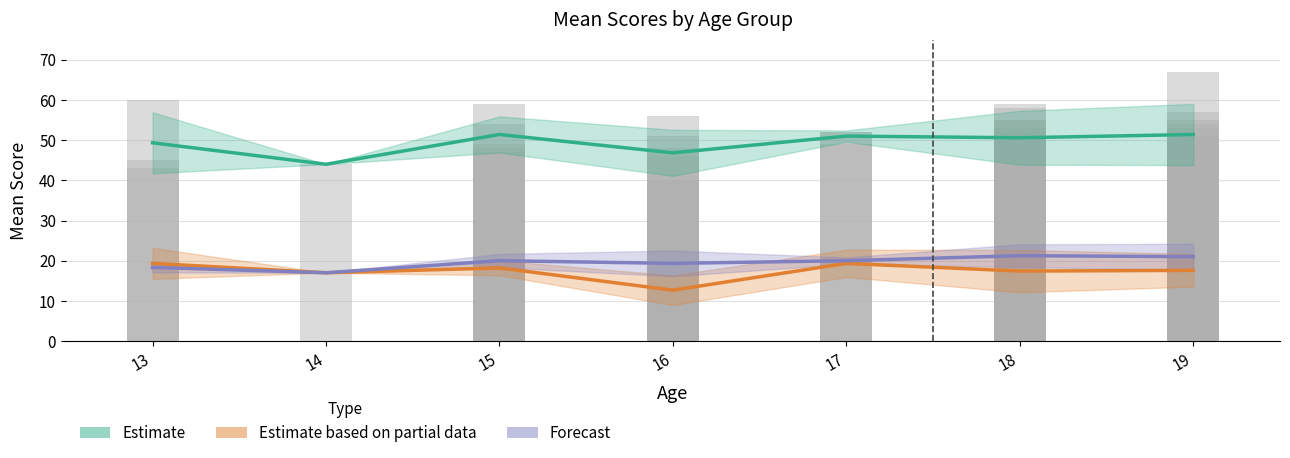

True or false: Estimate based on partial data (HS_soc_in) has a value of 12.7 at 16.

True